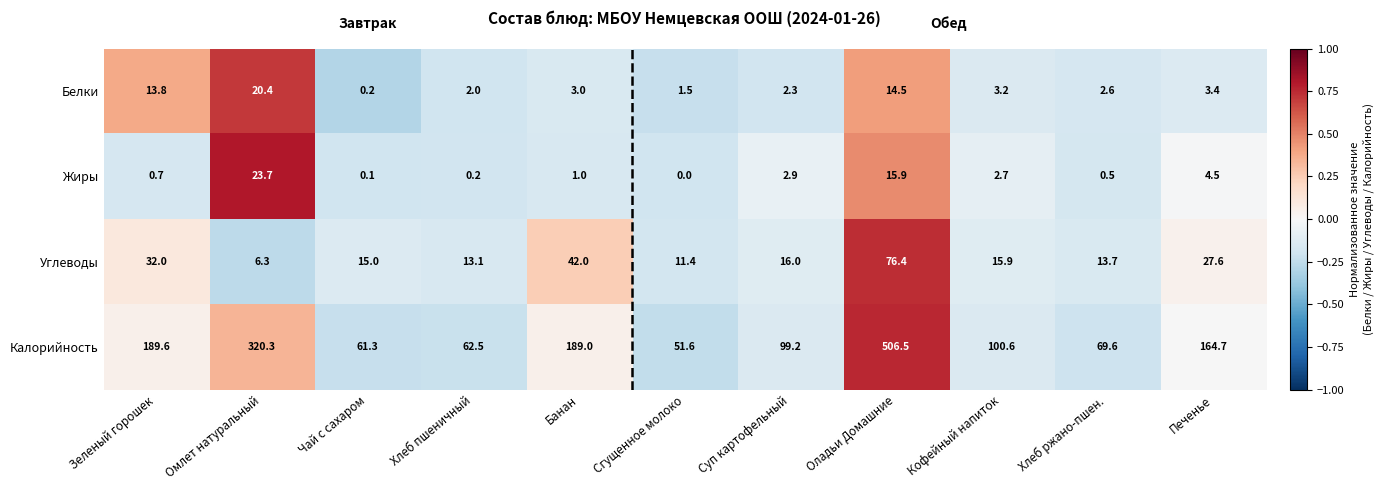

What is the difference between the Углеводы values at Хлеб ржано-пшен. and Печенье?

13.9